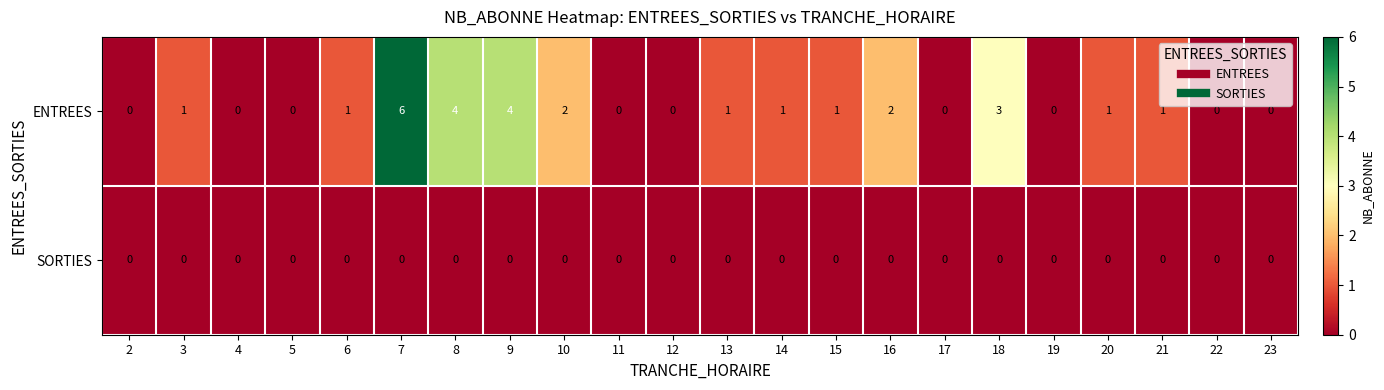

At which category is the sum across all series the highest?

7